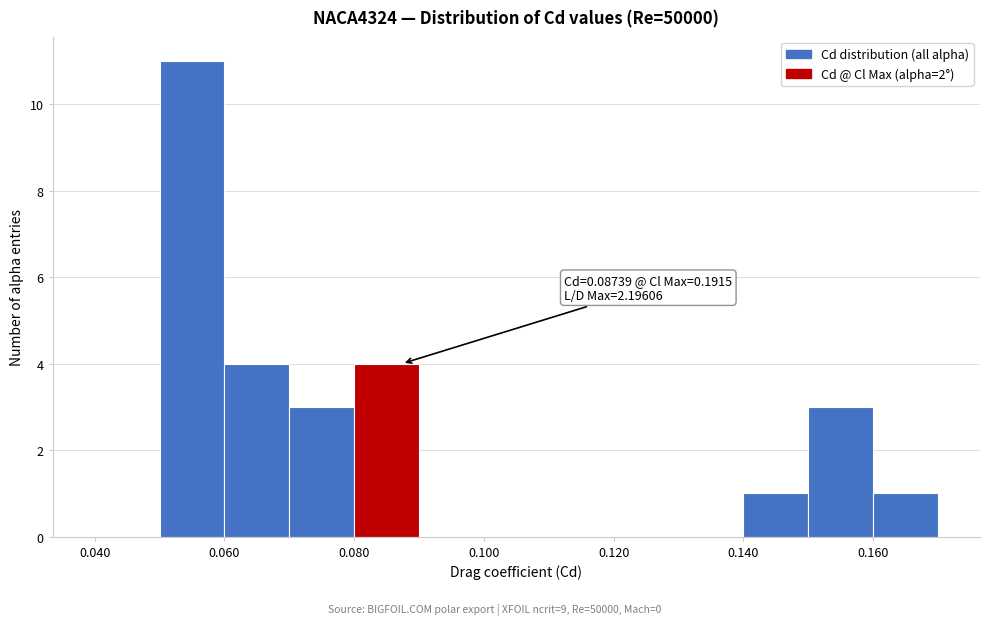

Which range on the x-axis has the tallest bar?

0.05 to 0.06